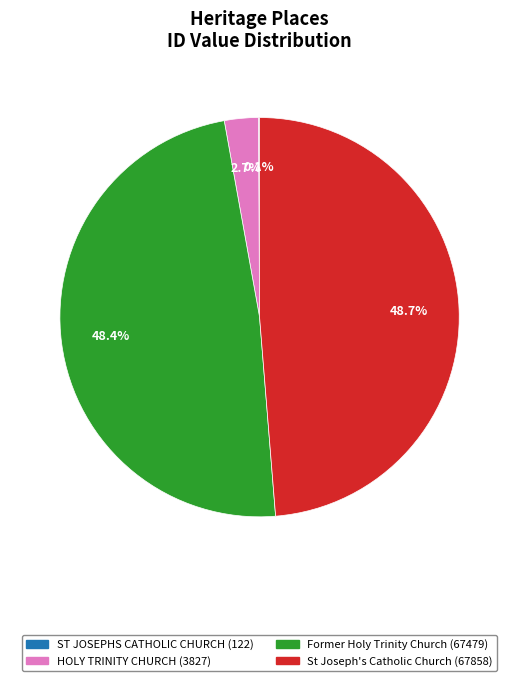

To the nearest percent, what is the average slice percentage?

25%